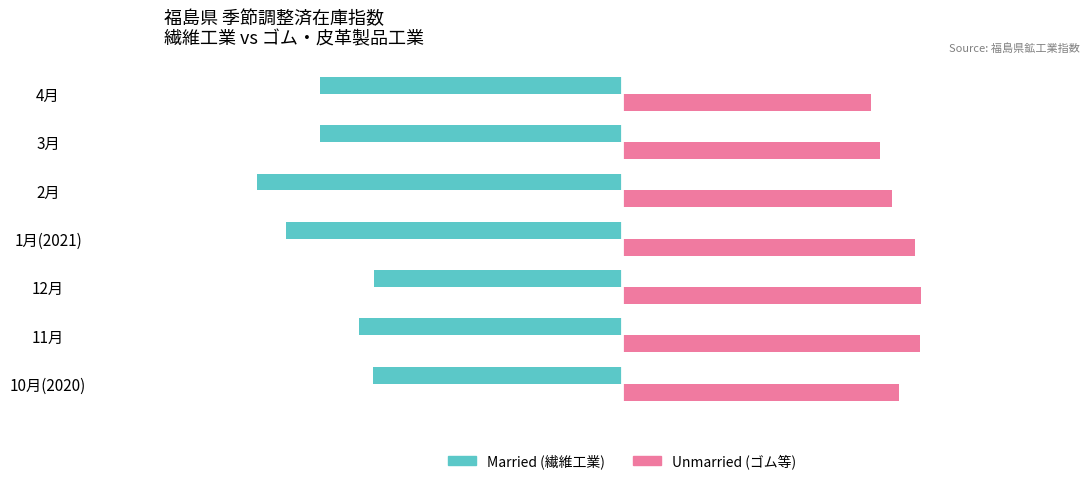

Which label corresponds to the smallest value in the chart?

2月